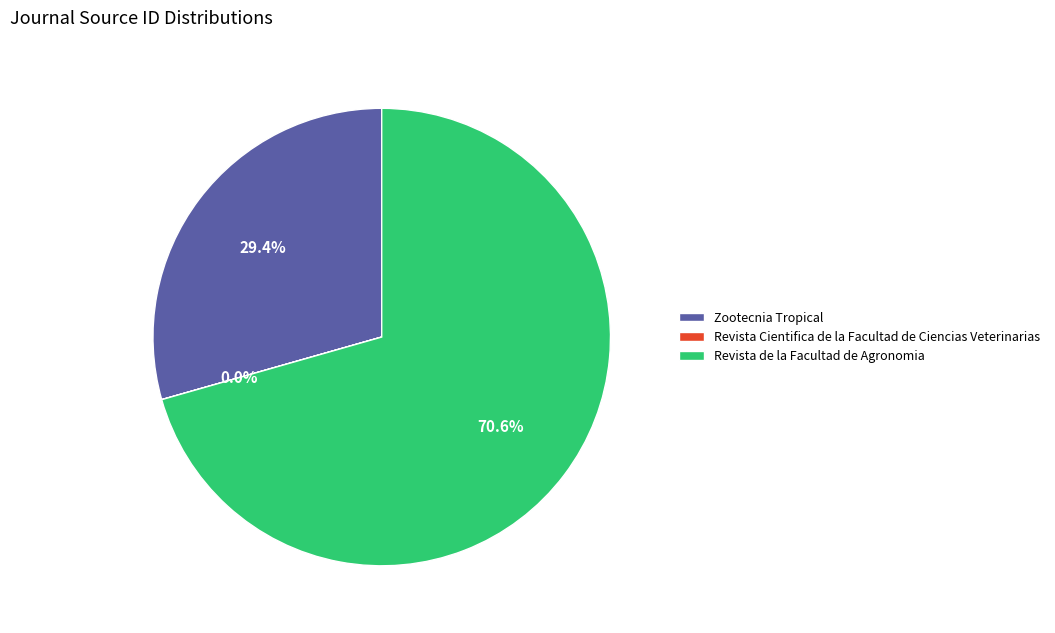

To the nearest percent, what portion does Revista de la Facultad de Agronomia represent?

71%